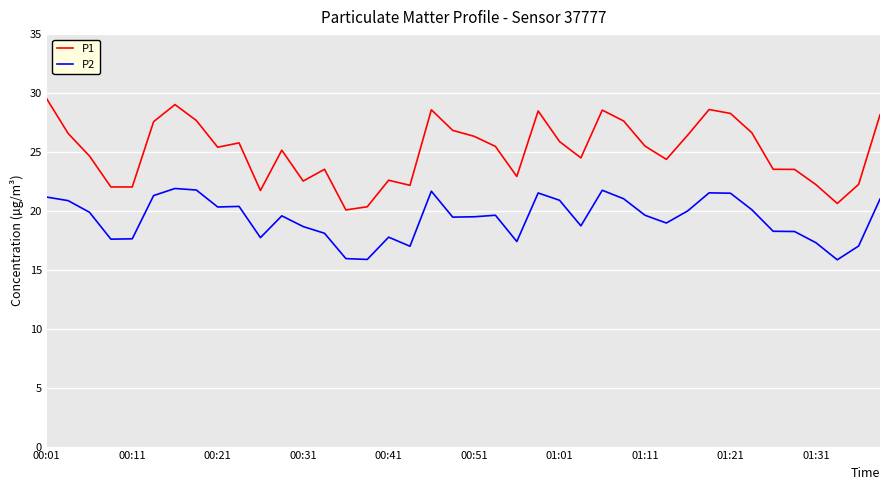

List the series in order of their peak value, highest first.

P1, P2